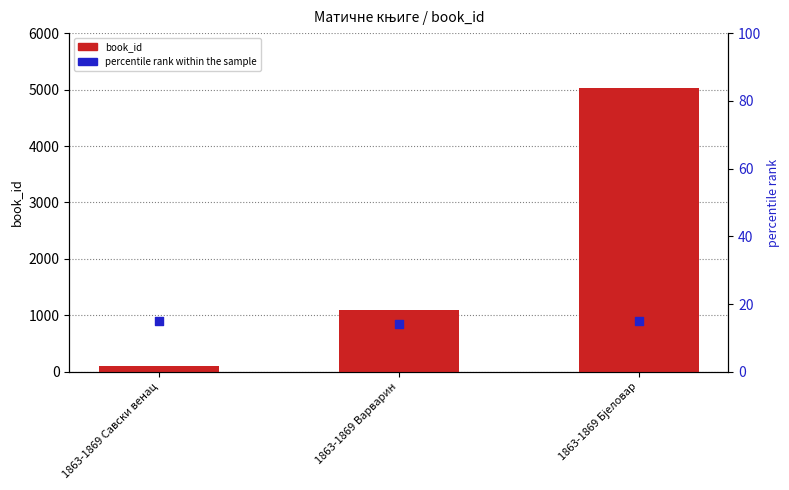

Which series has the largest total across all categories?

book_id